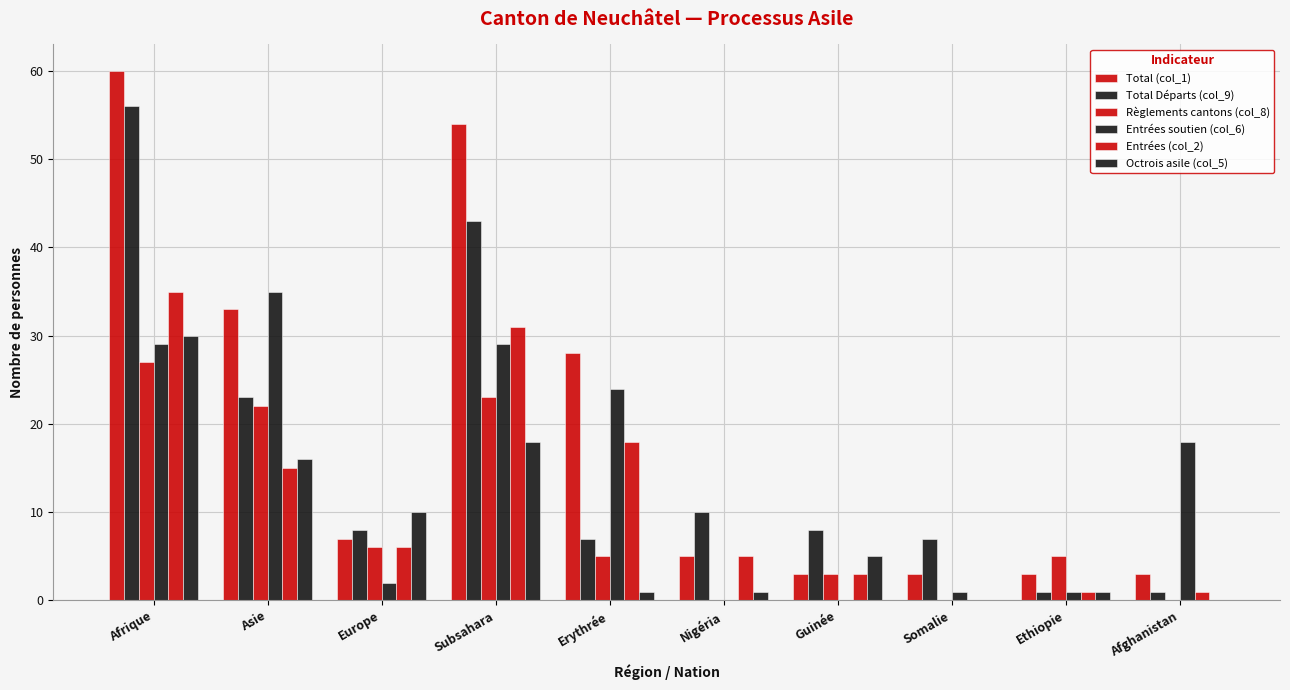

Reading left to right, extract all data points from this chart.

Total (col_1): 60	33	7	54	28	5	3	3	3	3
Total Départs (col_9): 56	23	8	43	7	10	8	7	1	1
Règlements cantons (col_8): 27	22	6	23	5	0	3	0	5	0
Entrées soutien (col_6): 29	35	2	29	24	0	0	1	1	18
Entrées (col_2): 35	15	6	31	18	5	3	0	1	1
Octrois asile (col_5): 30	16	10	18	1	1	5	0	1	0